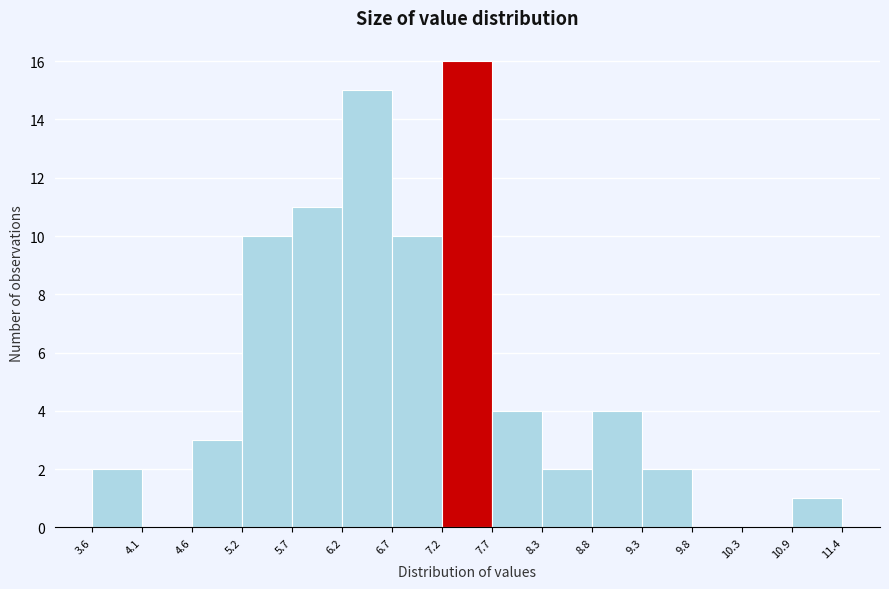

How tall is the bar that spans 6.7 to 7.2 on the x-axis? The values are not printed on the chart, so give them approximately, as read against the axis.

10